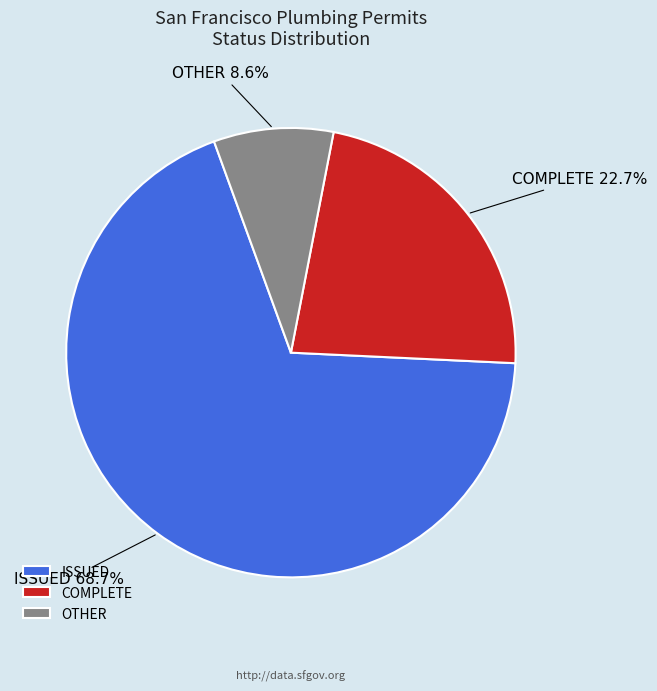

Does any single category account for the majority?

Yes